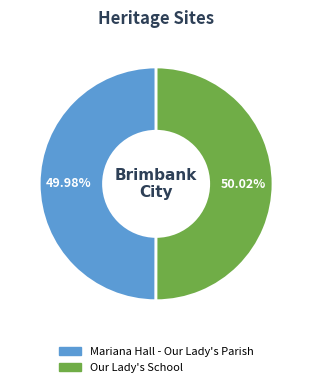

Combined, what portion of the pie is Mariana Hall - Our Lady's Parish and Our Lady's School?

100.0%